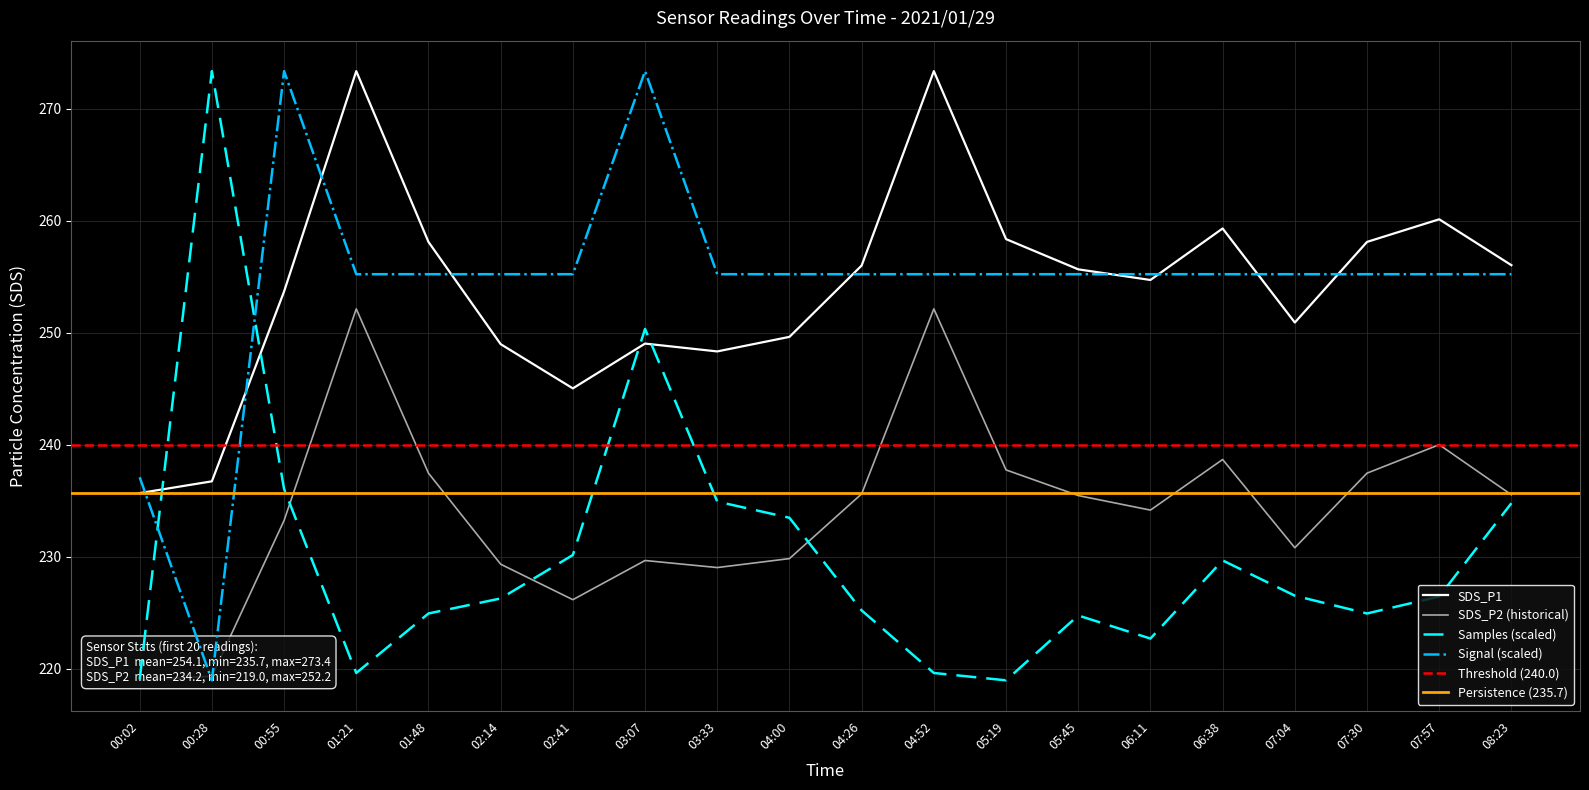

How many times do Samples and Signal cross each other?

2